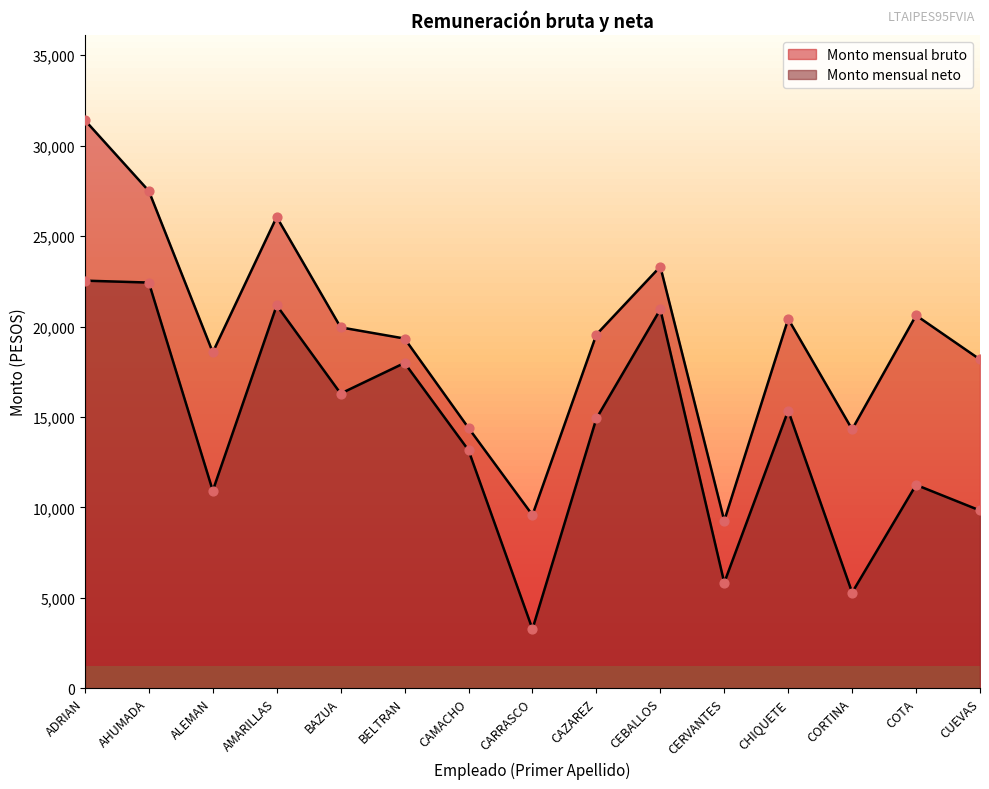

At how many categories does at least one series exceed 20785?

4